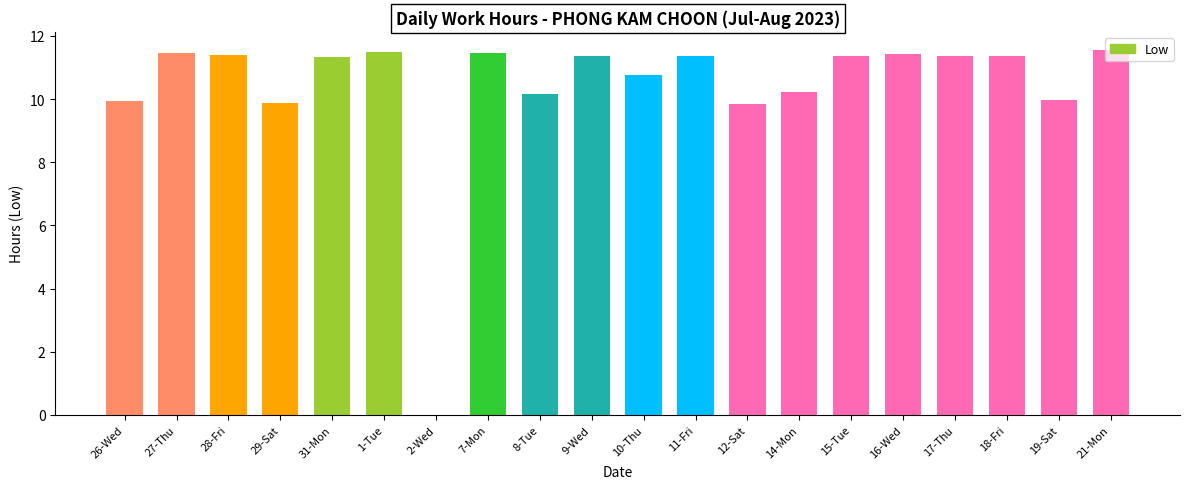

True or false: the data shows 11.4 at 27-Thu.

True